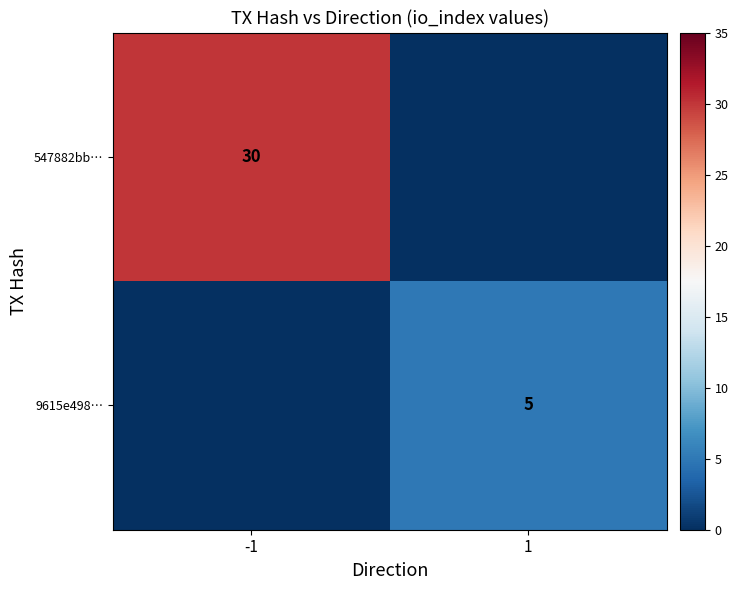

The value of 9615e498… at 1 is 5. True or false?

True